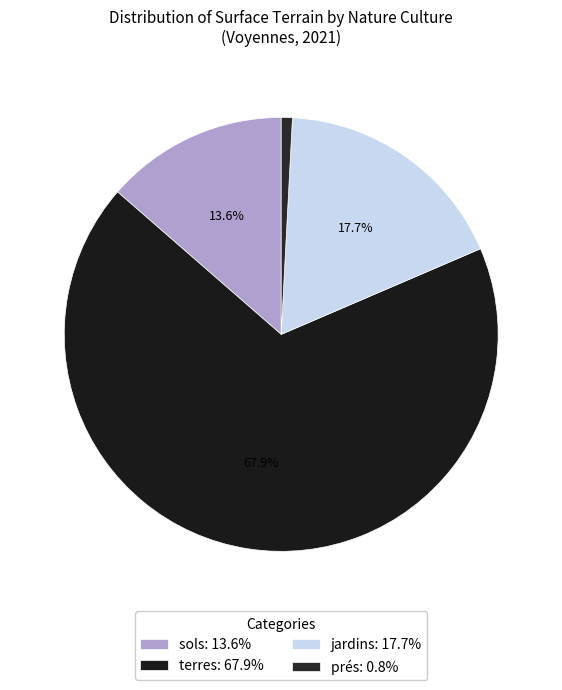

Count the number of slices in the pie.

4